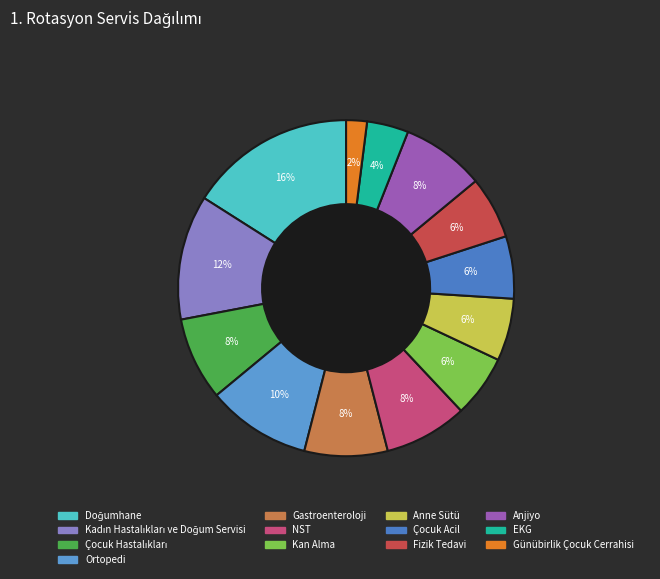

How many slices are in this pie chart?

13